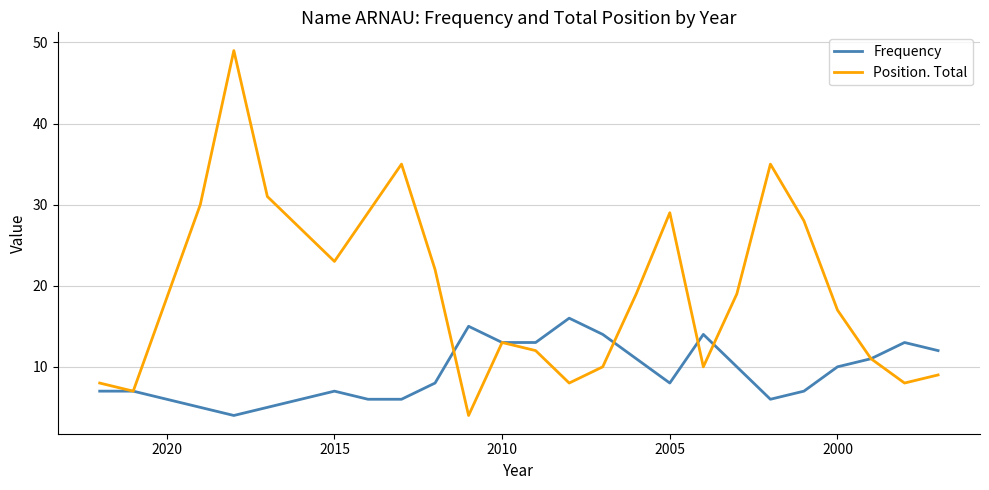

The value of Position. Total at 13 is 11. True or false?

False